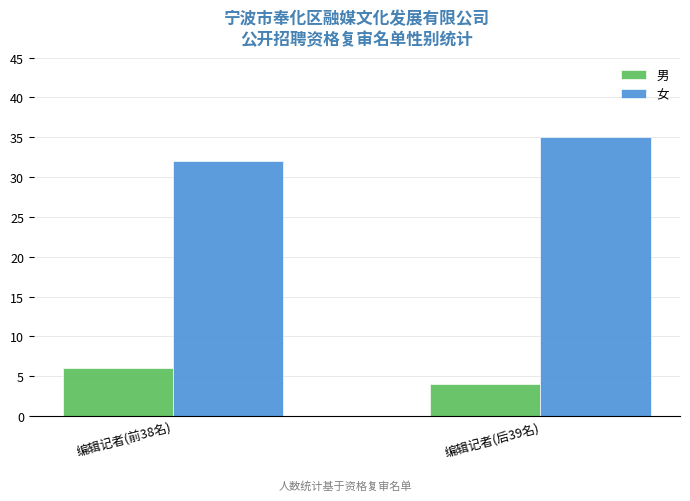

How many groups of bars are there?

2